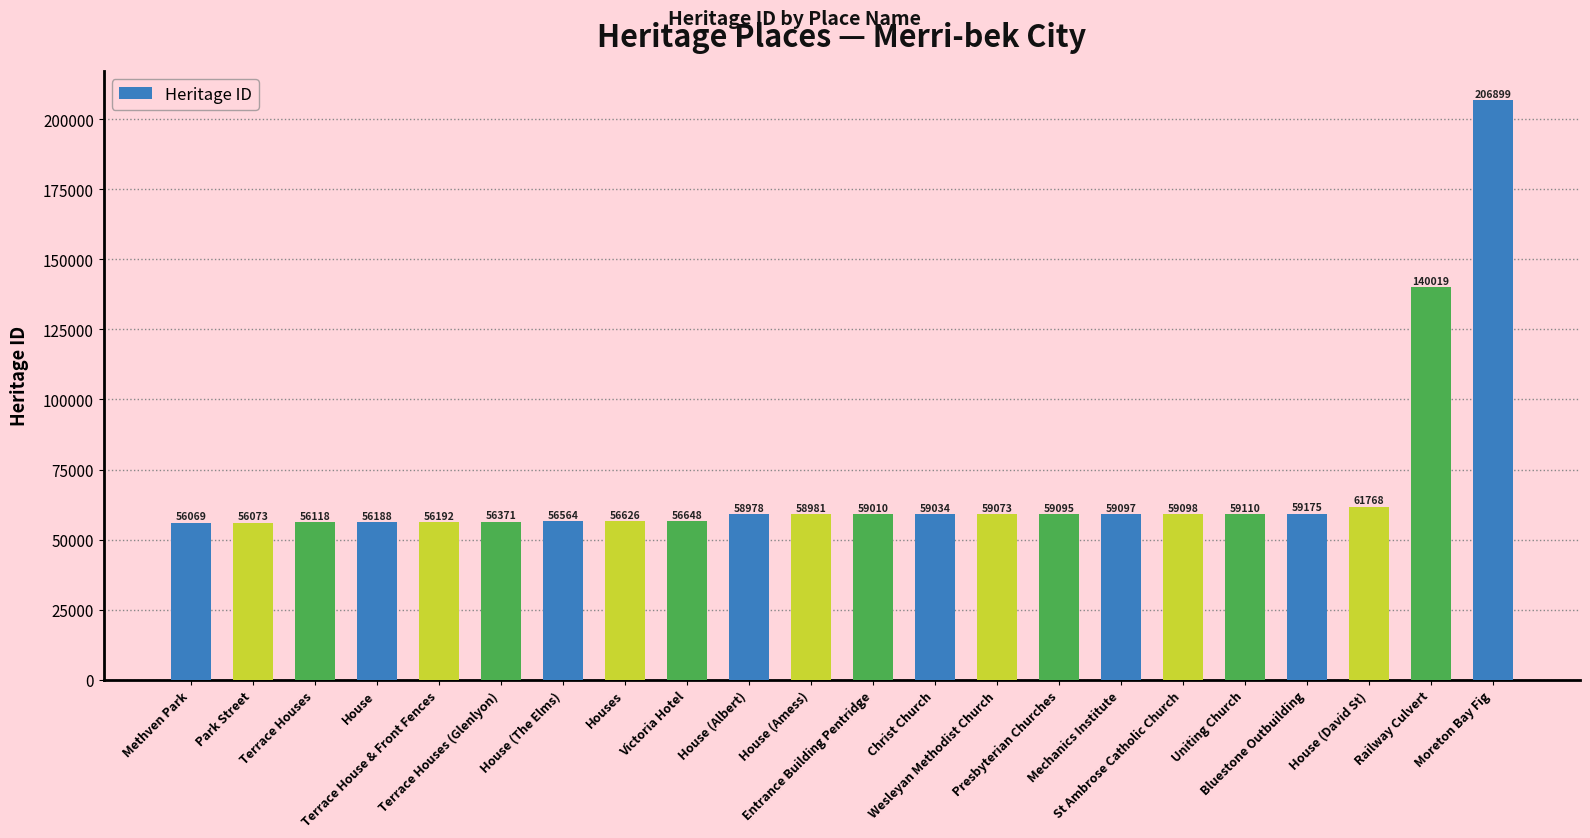

What value does the data have at Christ Church, to the nearest 100?

59000